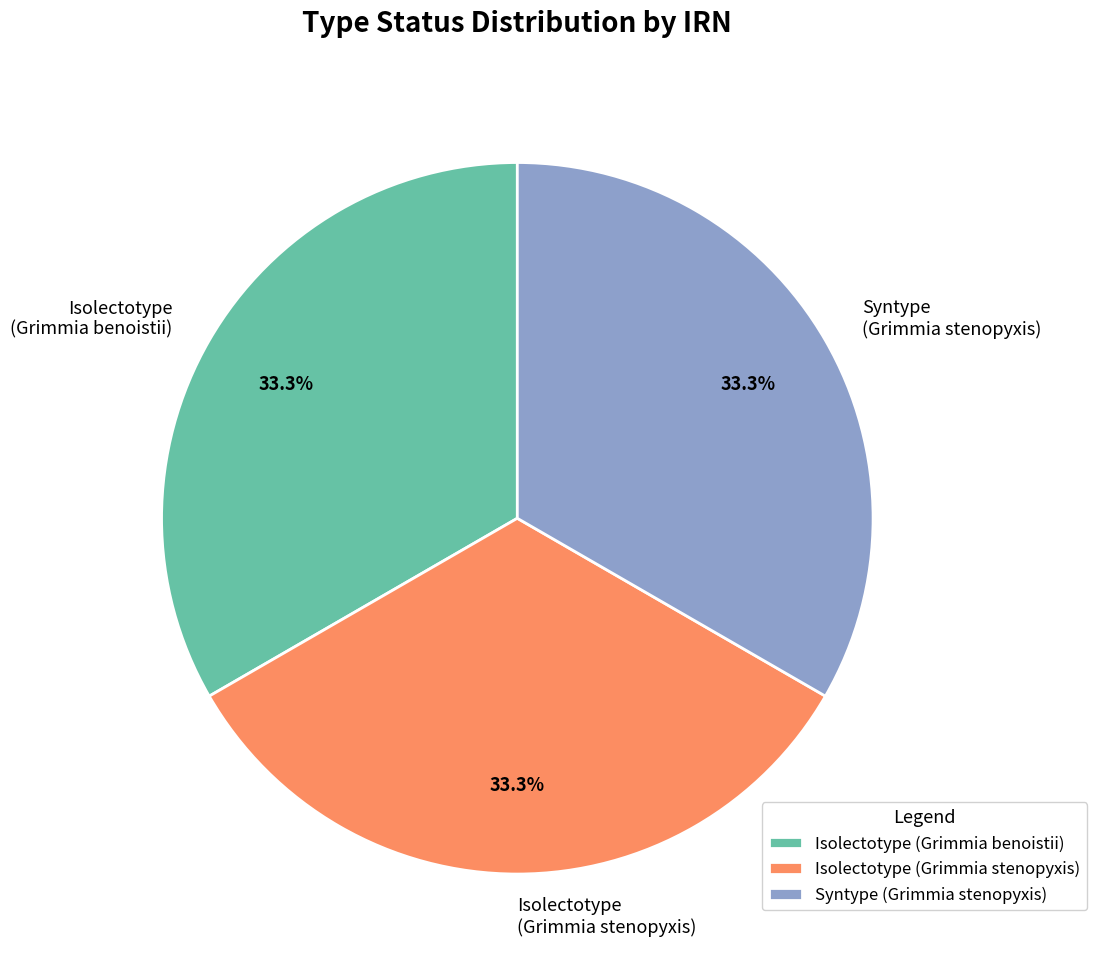

What is the ratio of the value at Syntype (Grimmia stenopyxis) to the value at Isolectotype (Grimmia benoistii)?

1.0